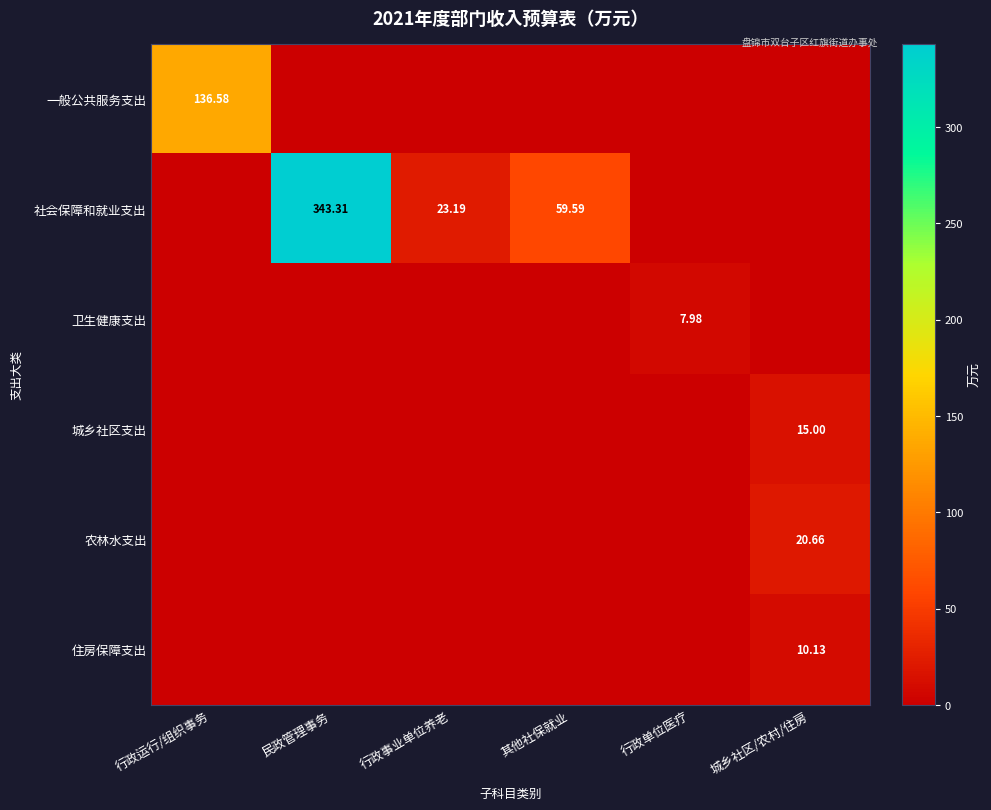

True or false: 城乡社区支出 has a value of 10.4 at 其他社保就业.

False